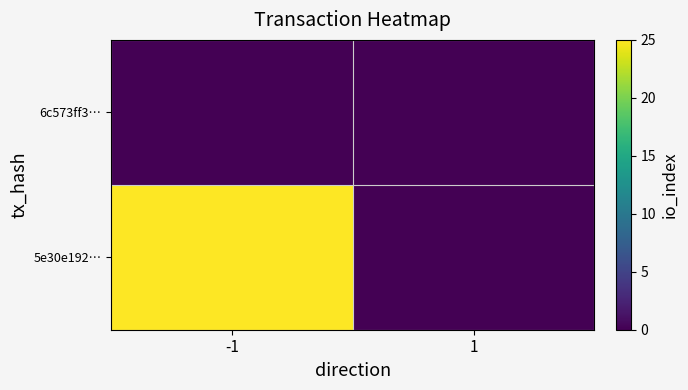

Reading right to left, extract all data points from this chart.

5e30e192…: 1=0	-1=25
6c573ff3…: 1=0	-1=0